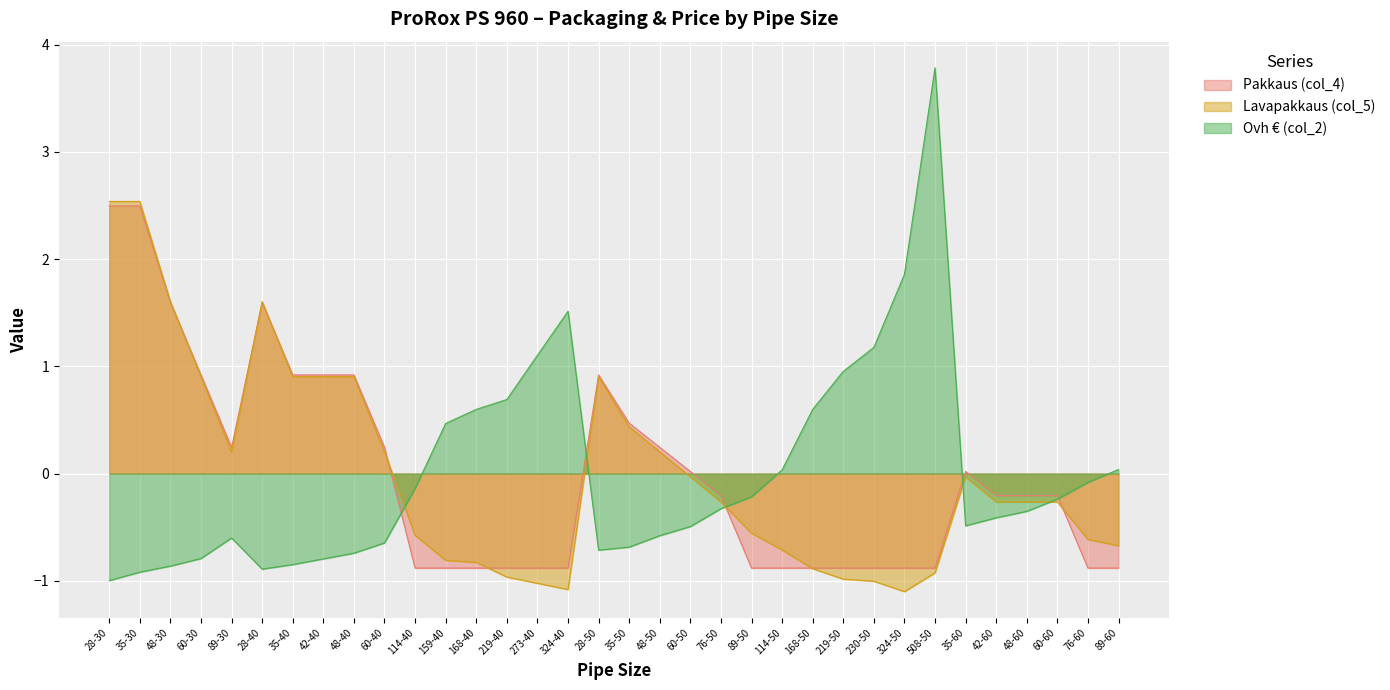

Where does the Ovh € (col_2) series first go above 0?

159-40